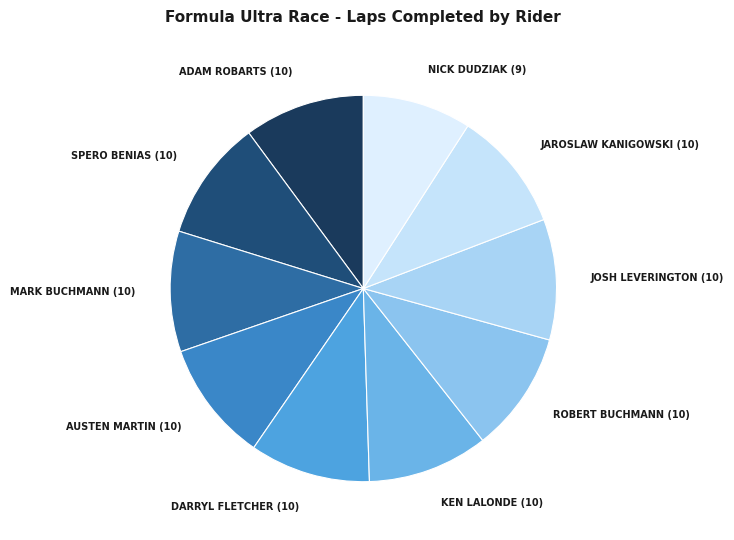

What is the ratio of the value at DARRYL FLETCHER (10) to the value at NICK DUDZIAK (9)?

1.1